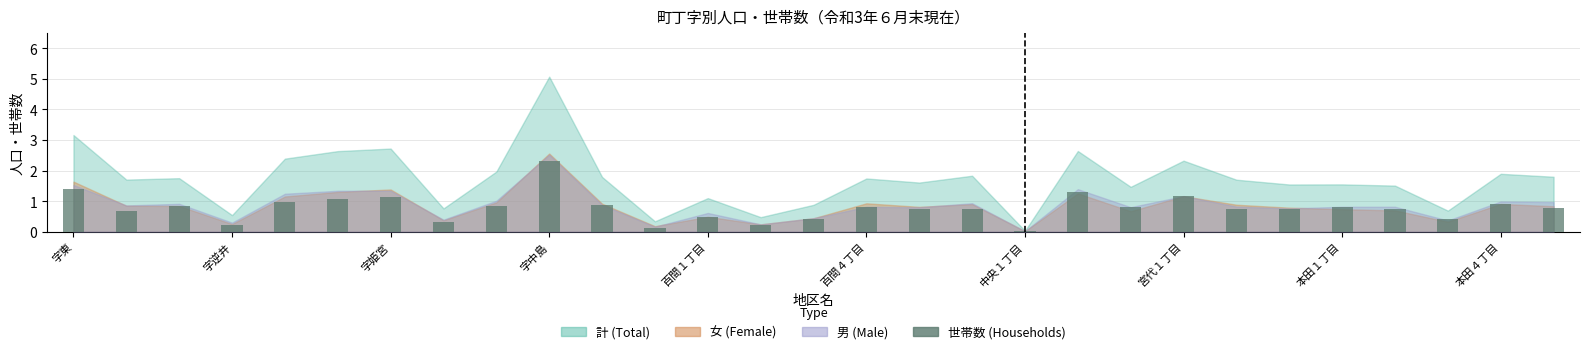

What is the greatest value displayed?

2.3